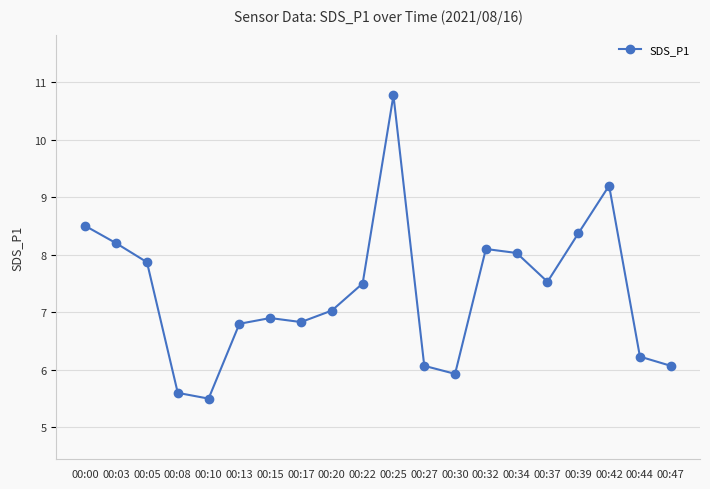

What is the greatest value displayed?

10.8